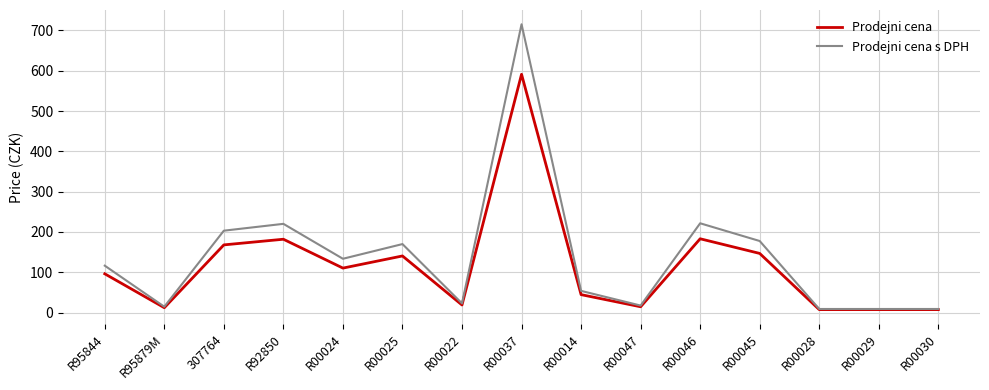

Which series has the largest range (max minus min)?

Prodejni cena s DPH